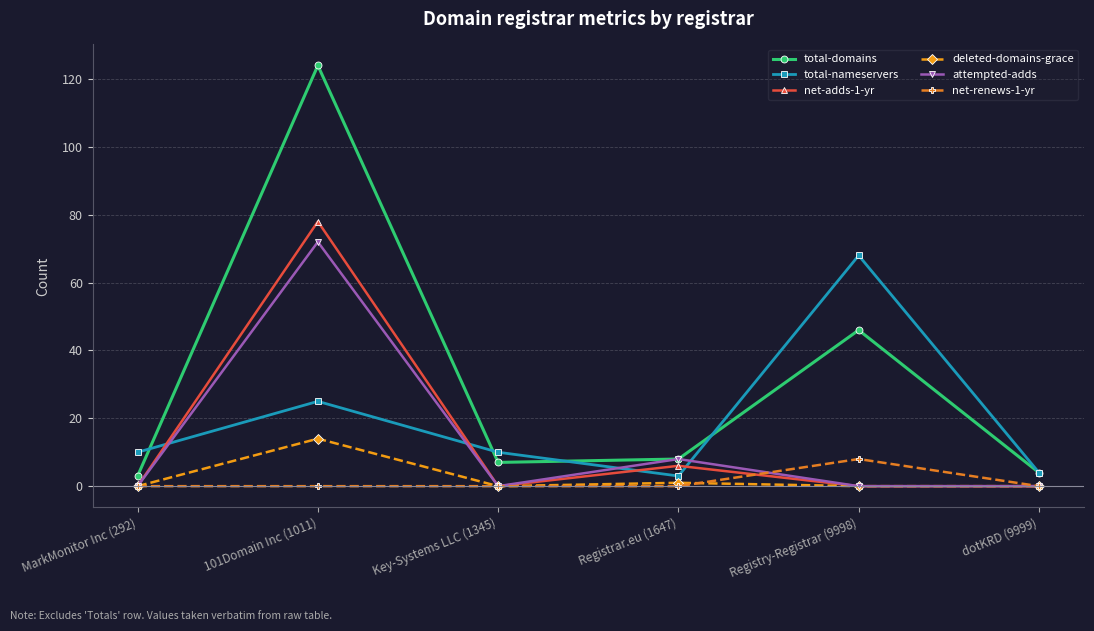

True or false: net-renews-1-yr and total-nameservers intersect in this chart.

False